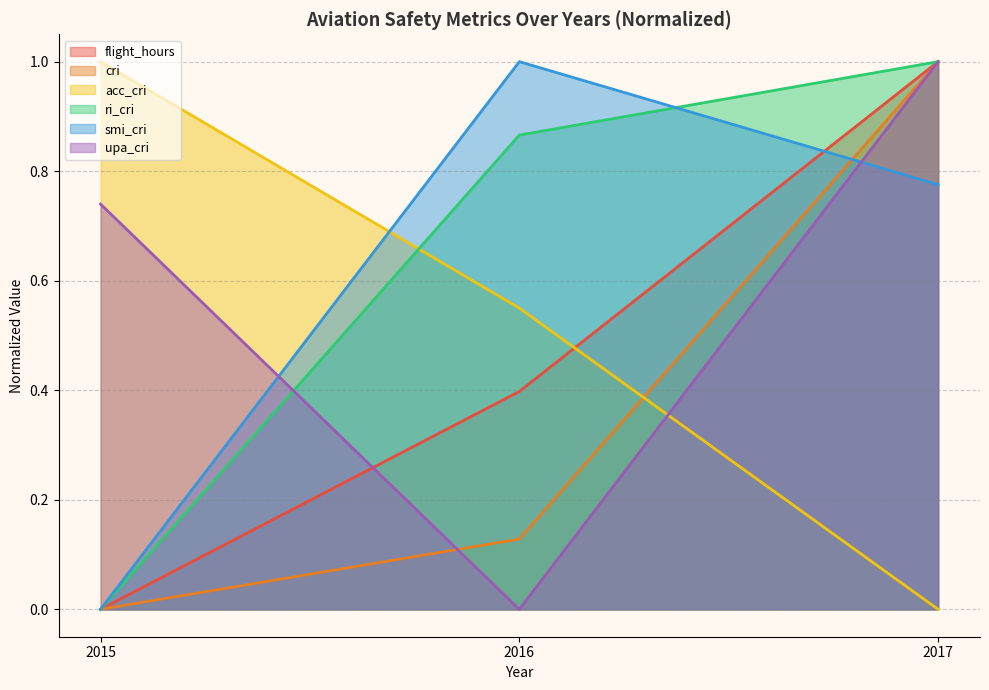

What is the highest value of the smi_cri series?

1.0